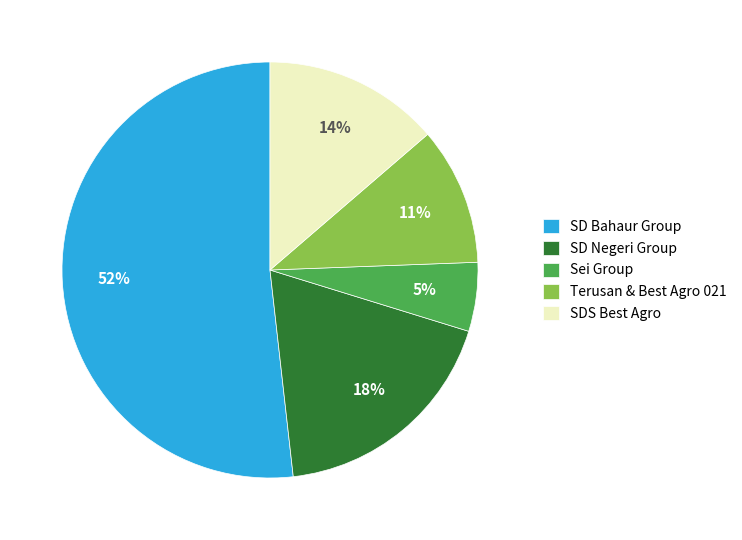

To the nearest percent, what is the average slice percentage?

20%